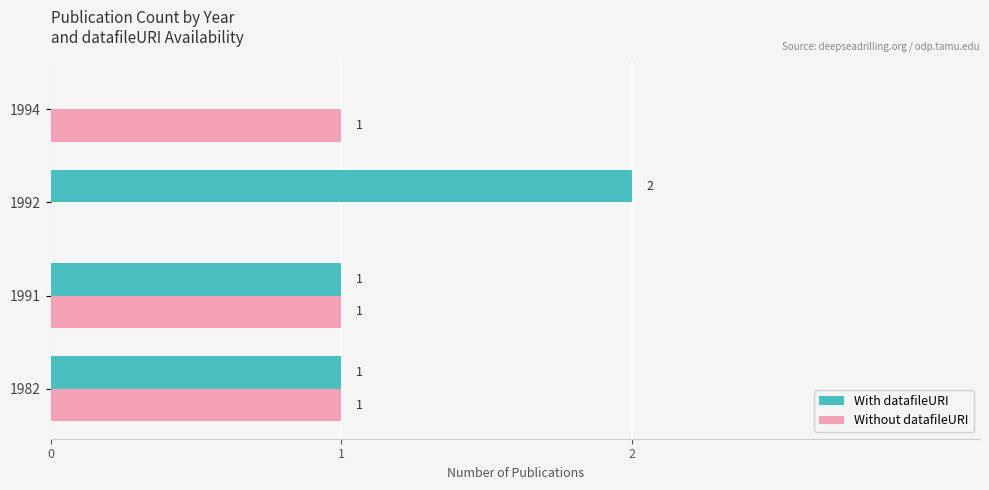

Where is Without datafileURI nearest to the value 0?

1992